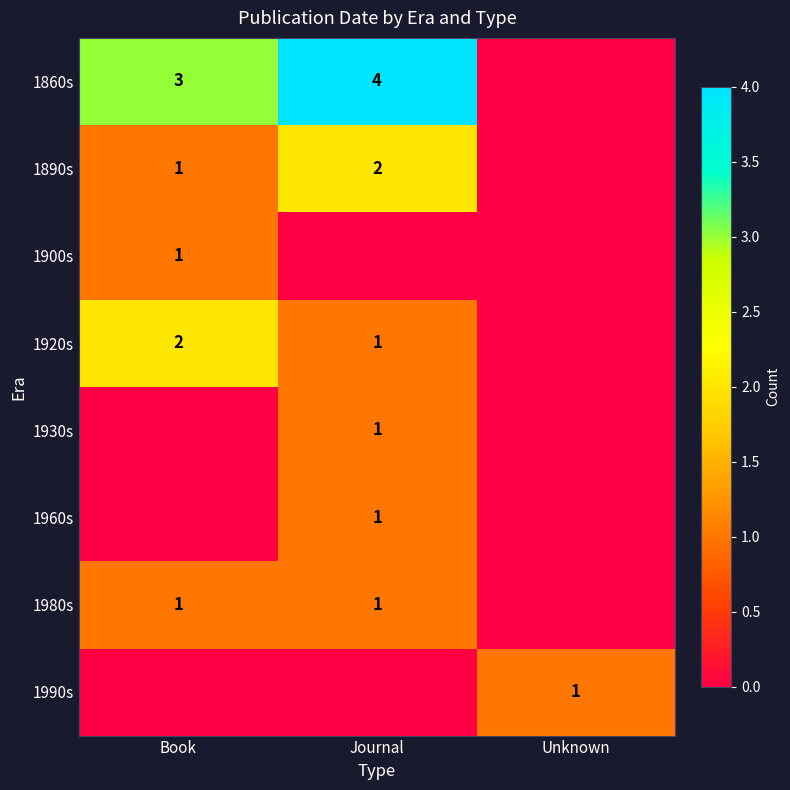

The value of 1860s at Book is 3. True or false?

True